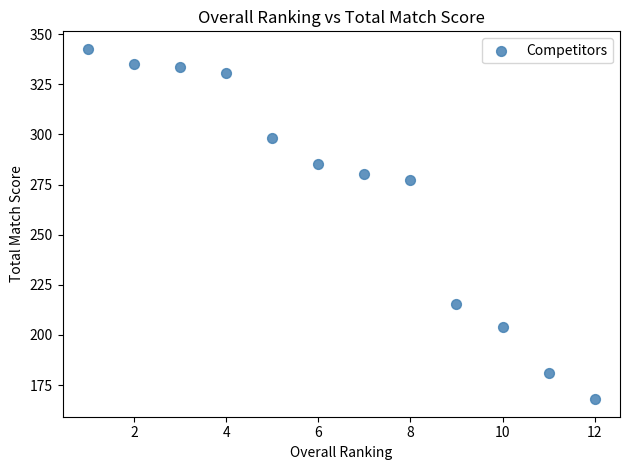

What Y value in the scatter plot is closest to 255?

277.1